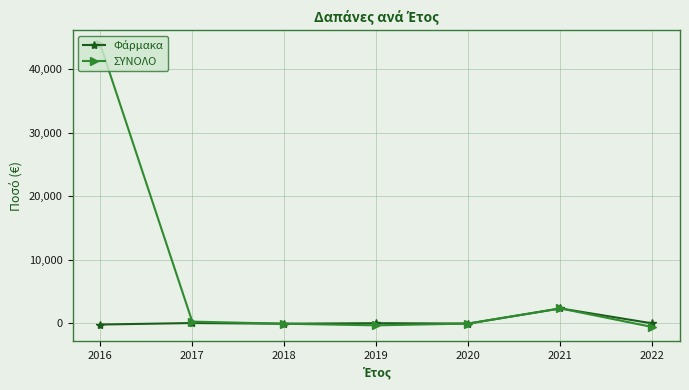

Which series changed the most between 2016 and 2019?

ΣΥΝΟΛΟ